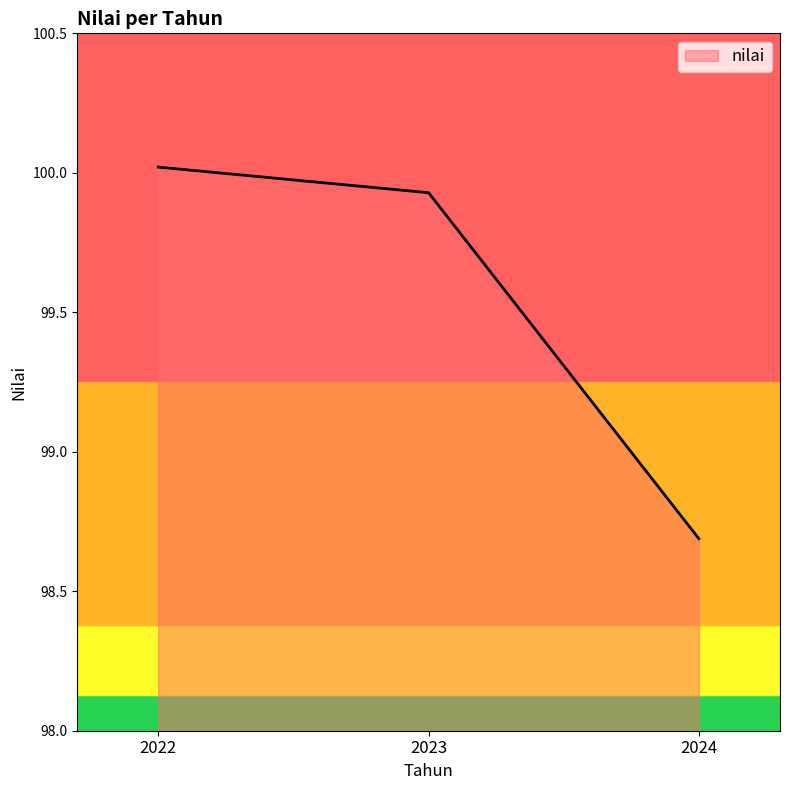

The chart shows a value of 100.0 at 2022. True or false?

True